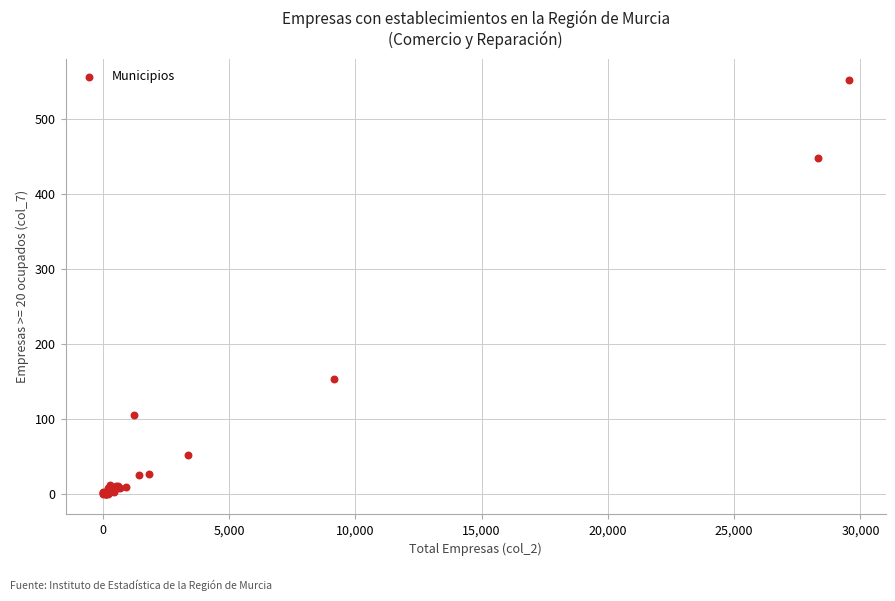

What Y value in the scatter plot is closest to 276?

153